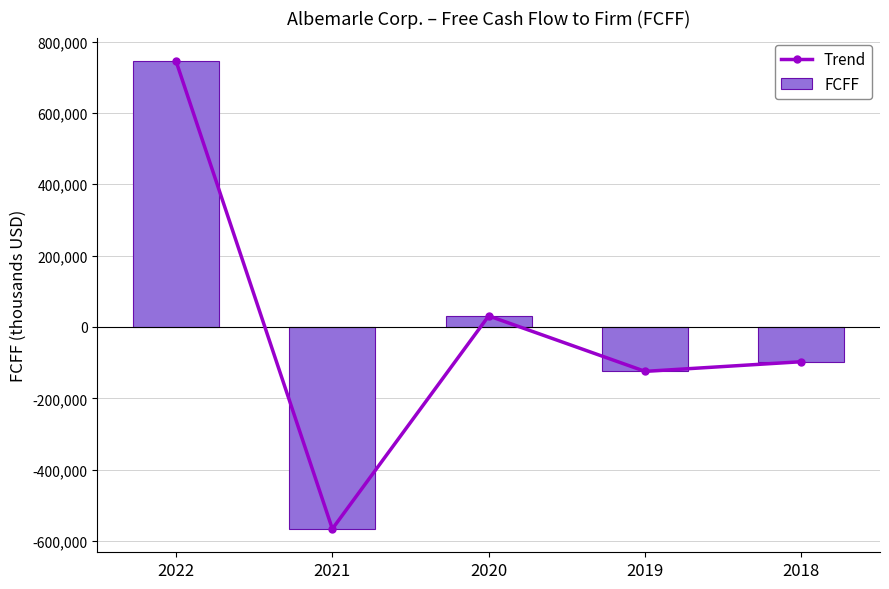

What is the value of the FCFF bar at the 3rd from the left?

31086